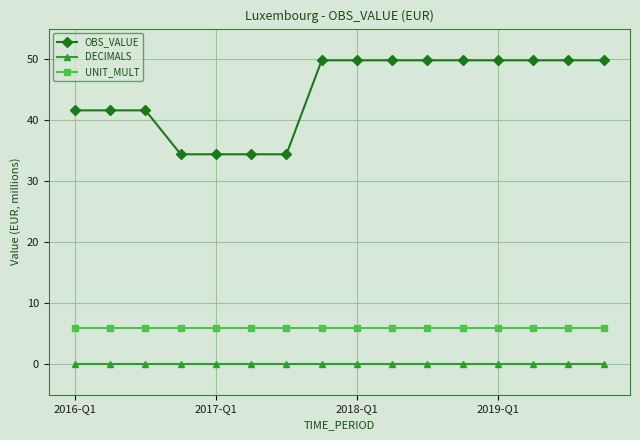

What is the value of the UNIT_MULT point at the 8th from the left?

6.0